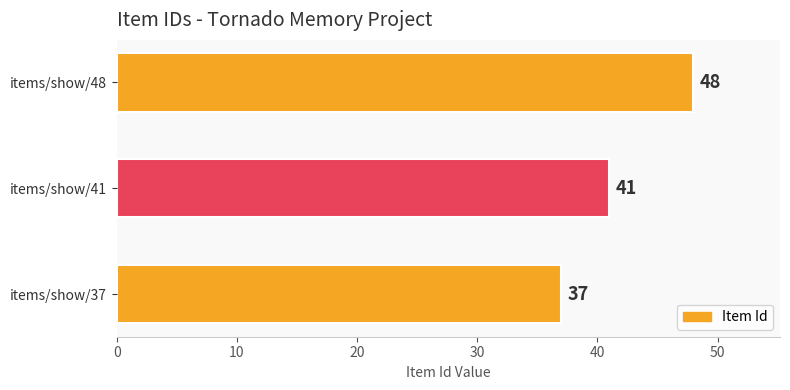

True or false: the data shows 37 at items/show/37.

True